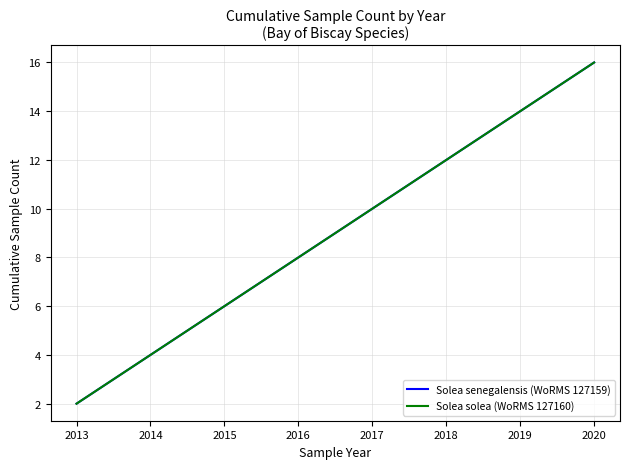

Which category has the lowest value in the Solea senegalensis (WoRMS 127159) series?

2013